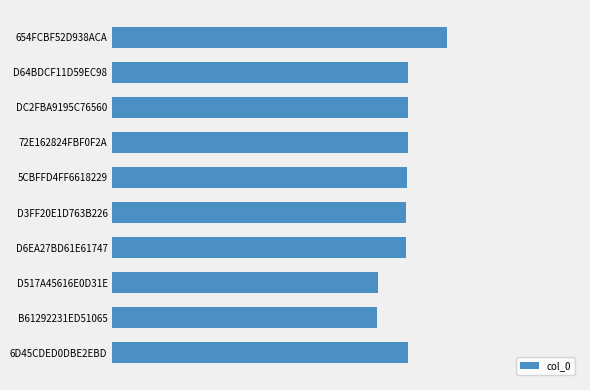

Does the chart contain any negative values?

No